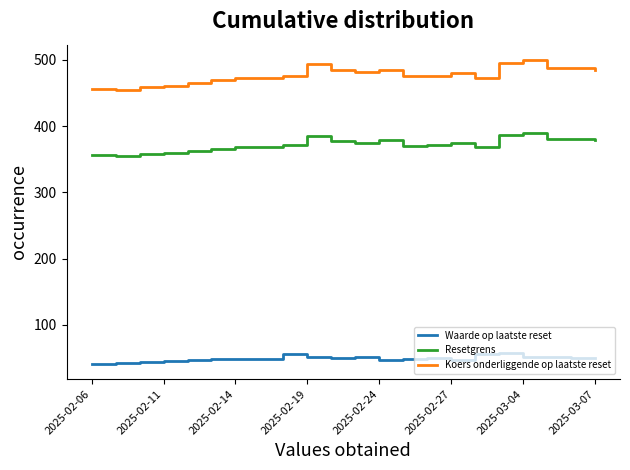

List the series in order of their peak value, lowest first.

Waarde op laatste reset, Resetgrens, Koers onderliggende op laatste reset